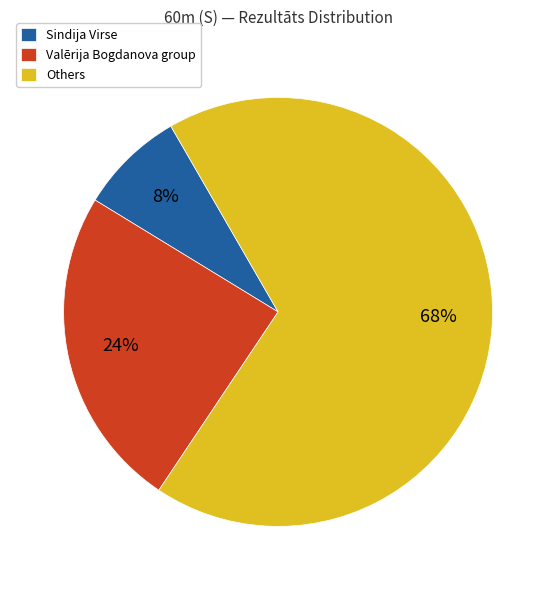

Which category has the biggest portion of the pie?

Others